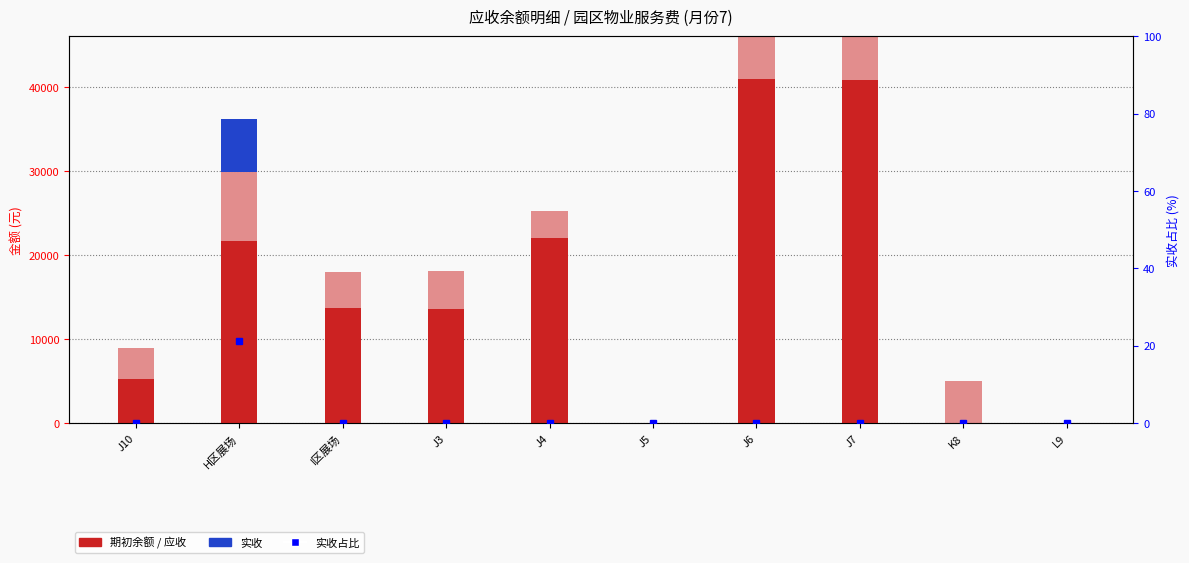

Where is 应收 nearest to the value 4120?

I区展场